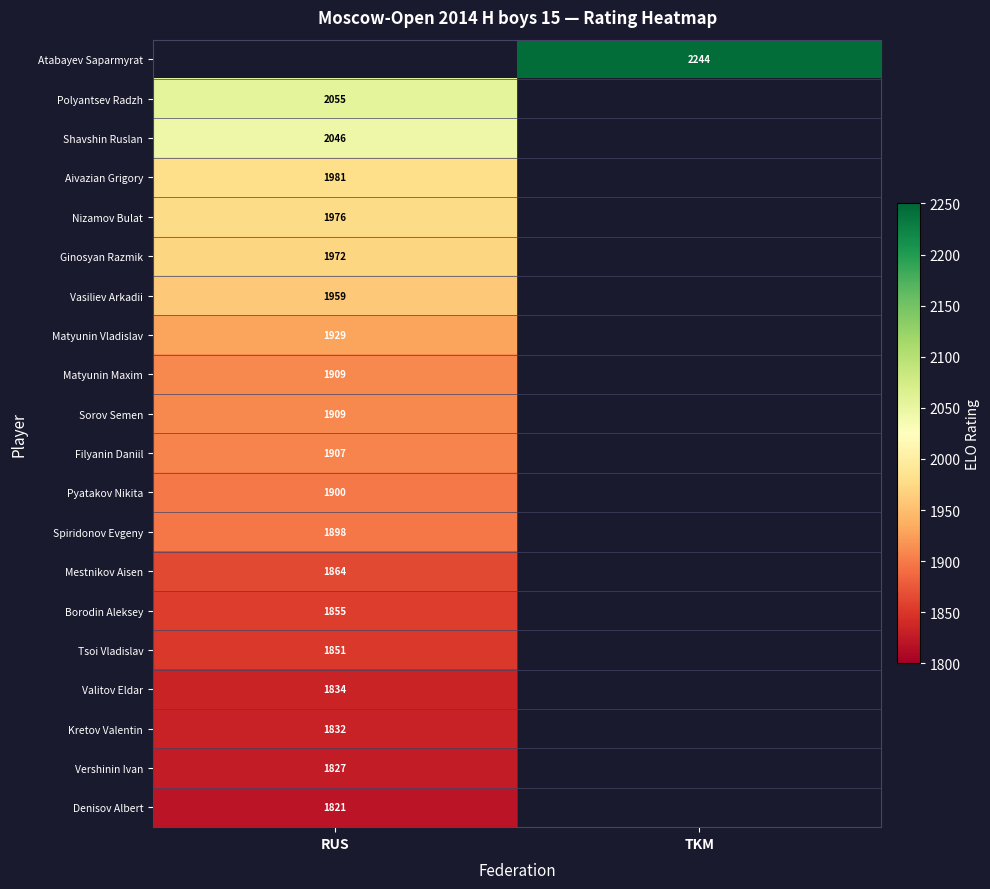

Is it true that Aivazian Grigory equals 1086 at RUS?

False